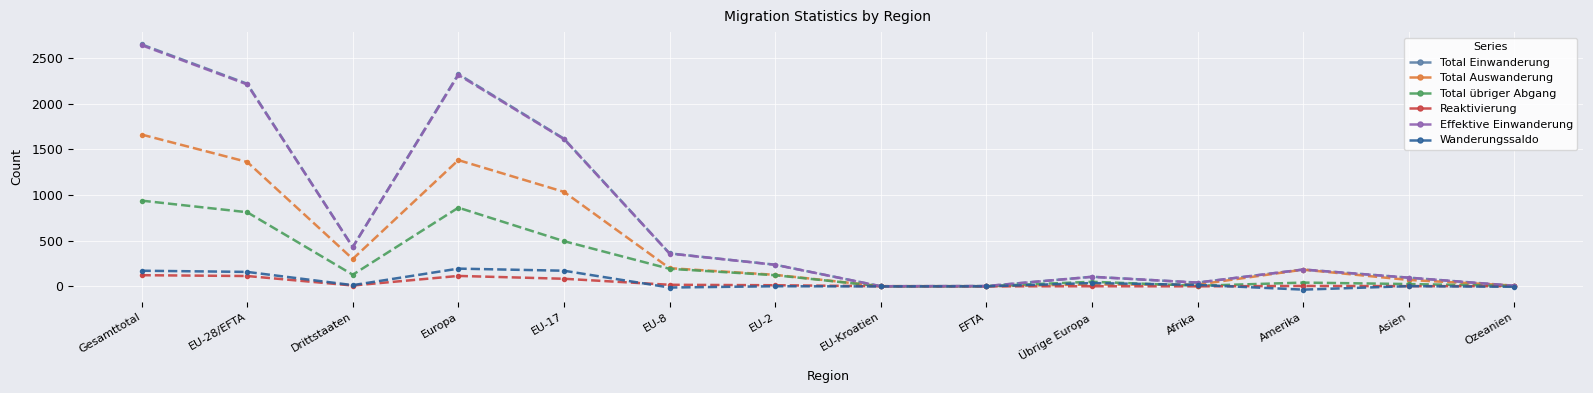

What is the total value across all series at Ozeanien?

22